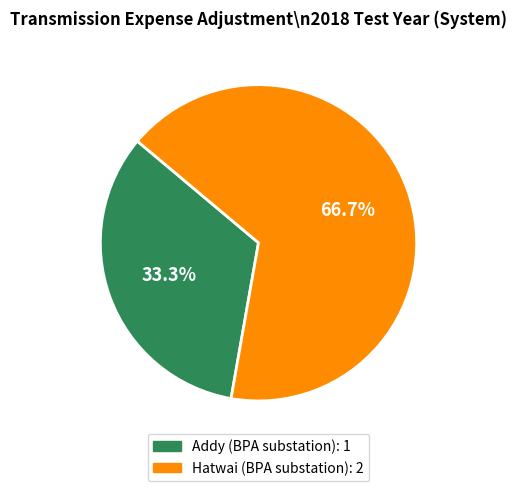

To the nearest percent, what is the difference between the largest and smallest slice percentages?

33%